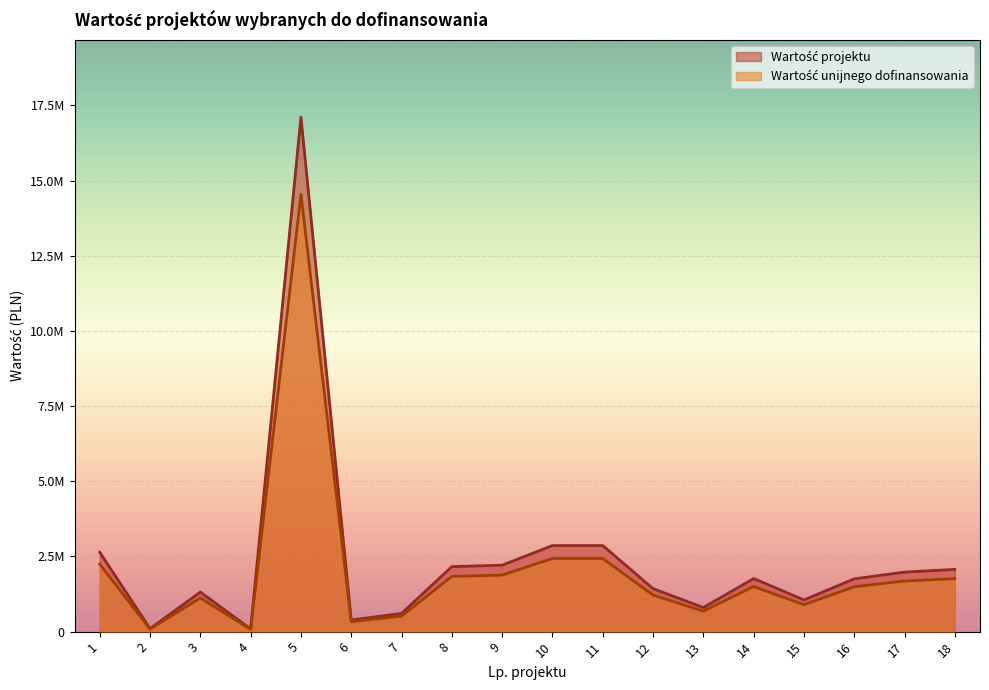

Is it true that Wartość projektu equals 604600 at 7?

True